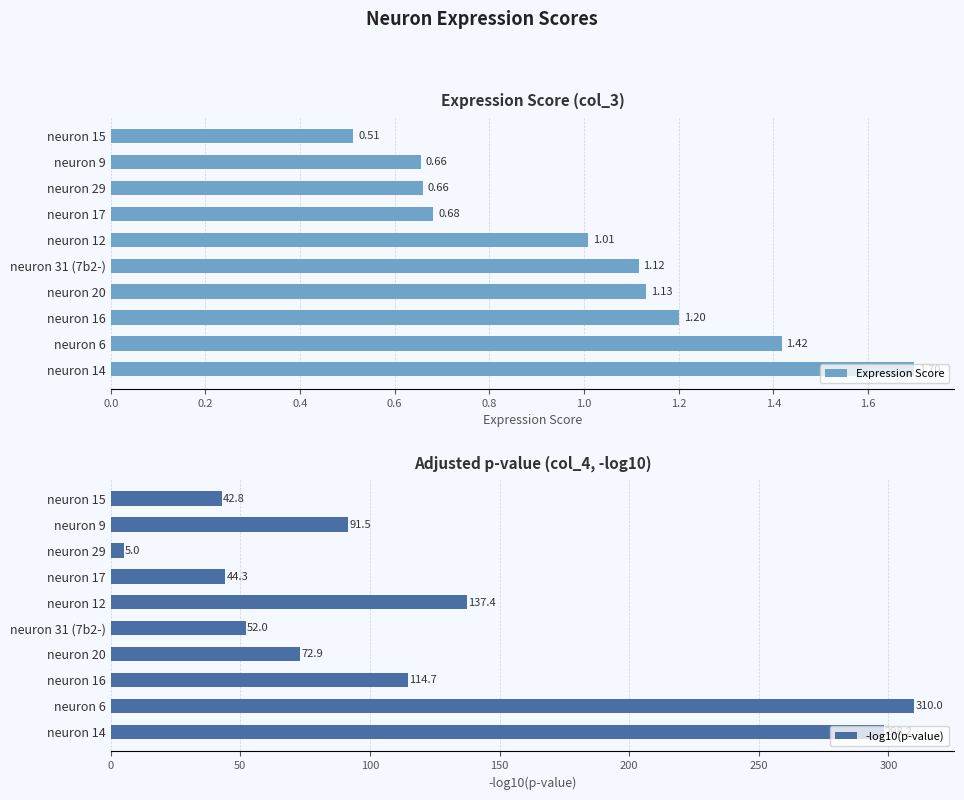

Which category has the lowest value in the -log10(p-value) series?

neuron 29